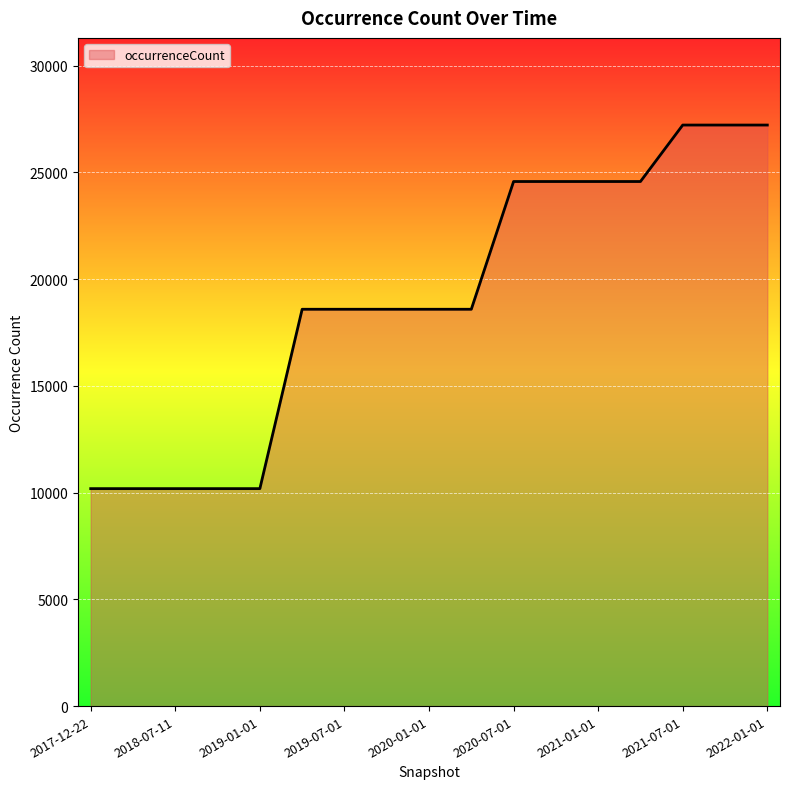

What is the difference between the maximum and minimum values?

17029